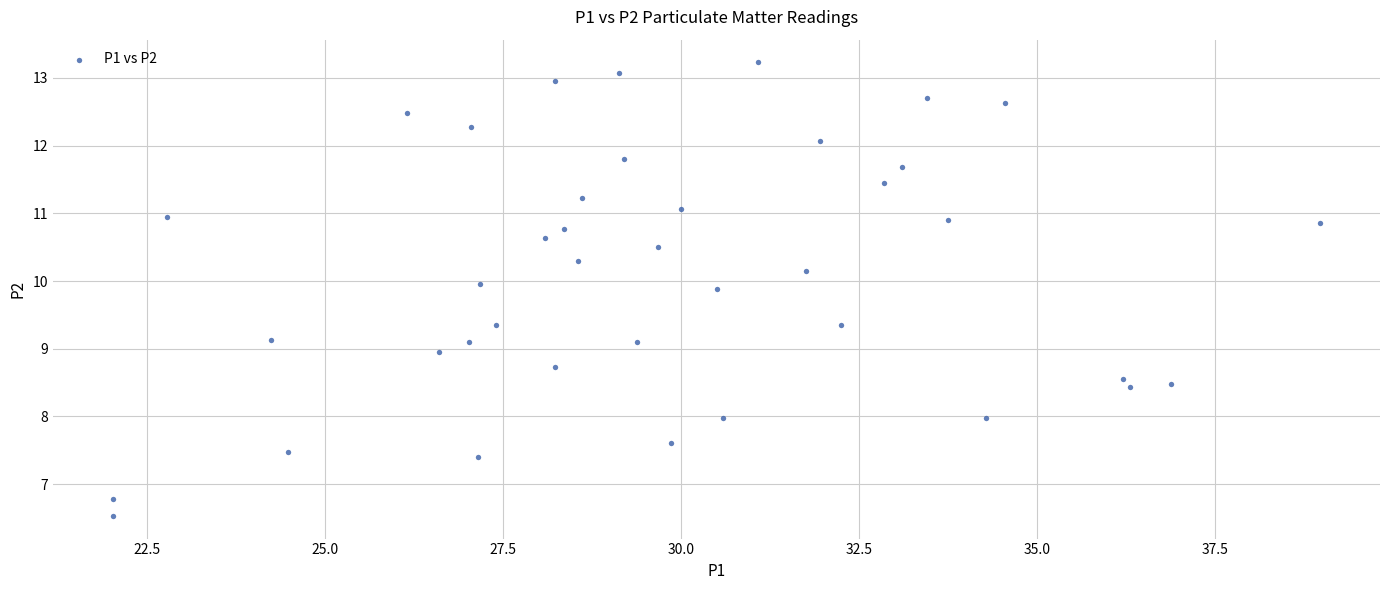

What is the range of X values (max minus min)?

16.9